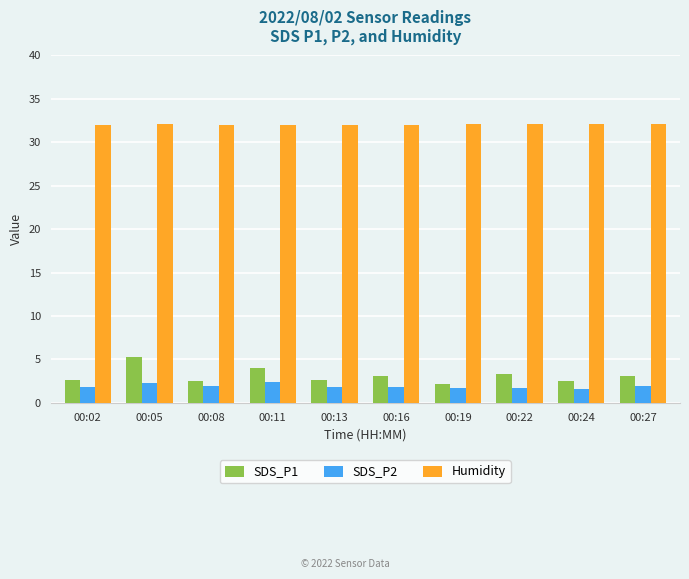

What is the sum of the SDS_P2 values at 00:05 and 00:24?

3.9